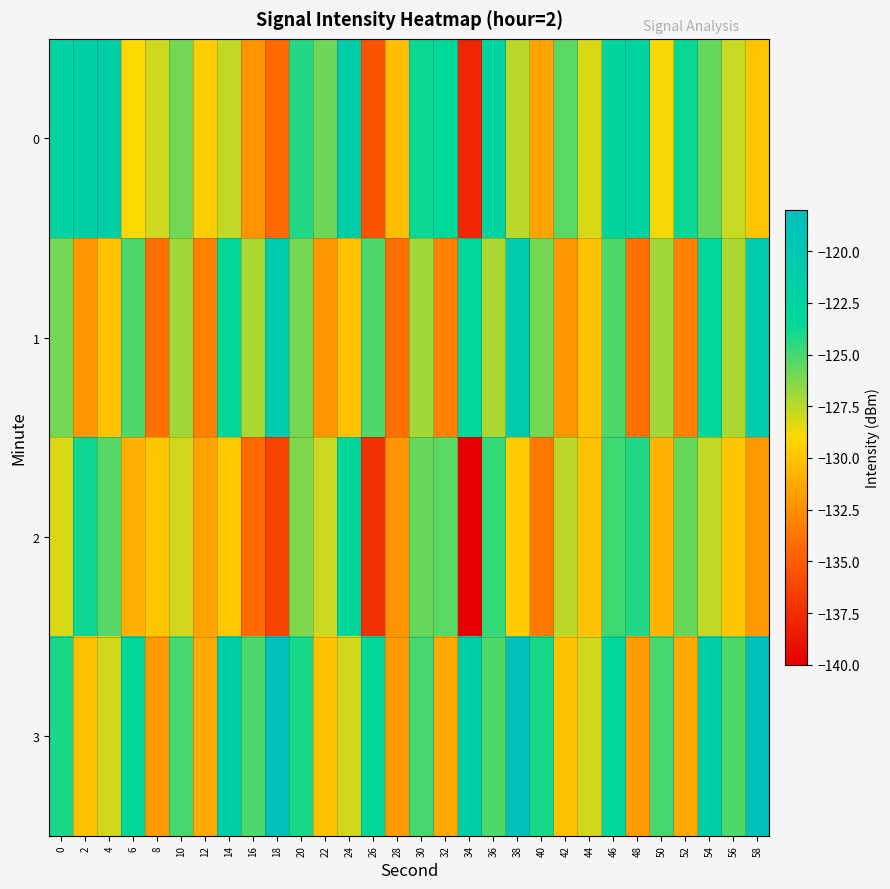

What is the difference between the highest and lowest values at 20?

2.2